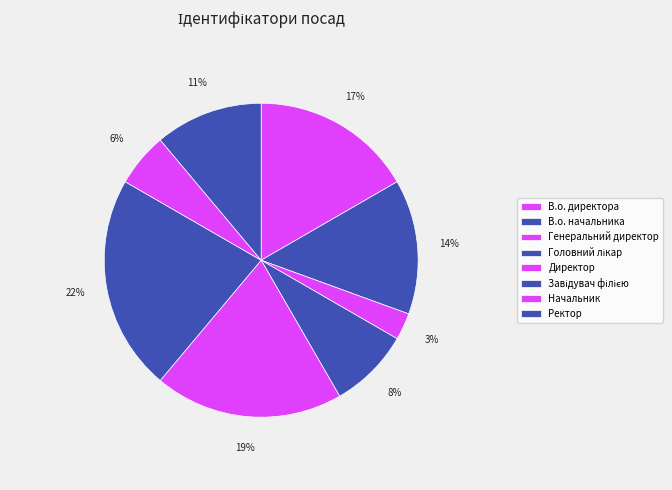

How many segments does this pie chart have?

8